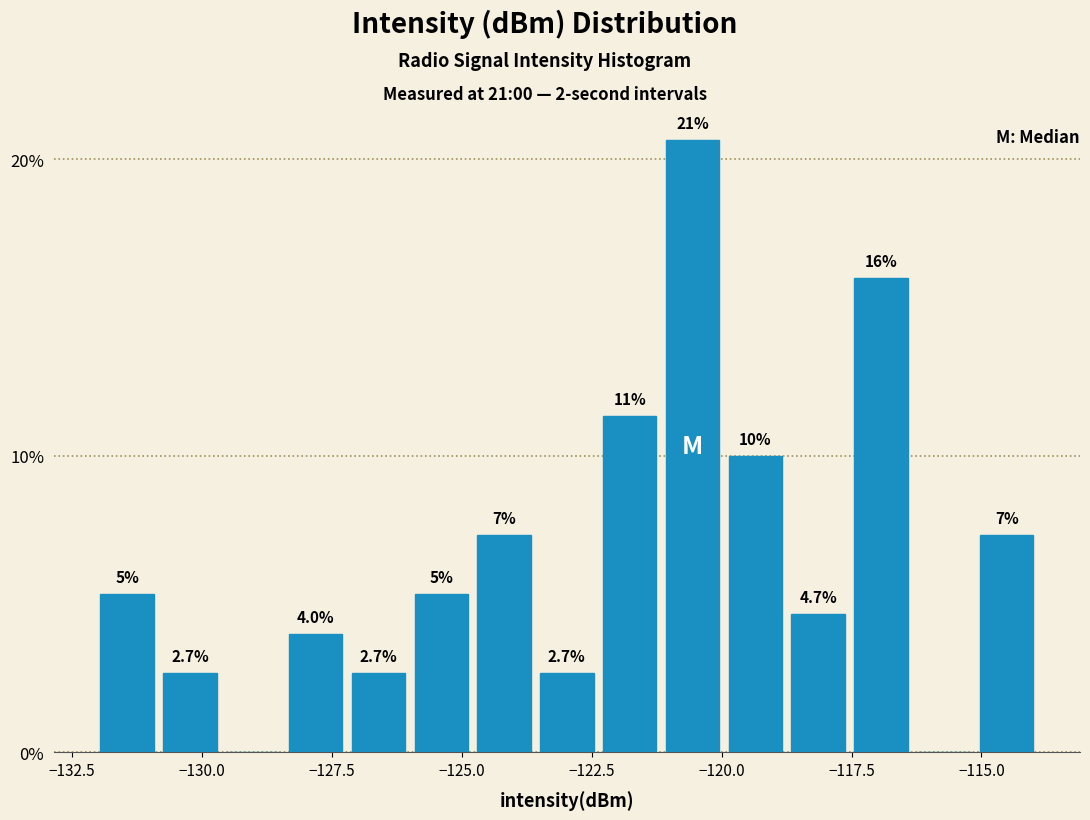

Around what value on the x-axis is the tallest bar? Give the approximate position of its centre, as read against the axis.

-120.5